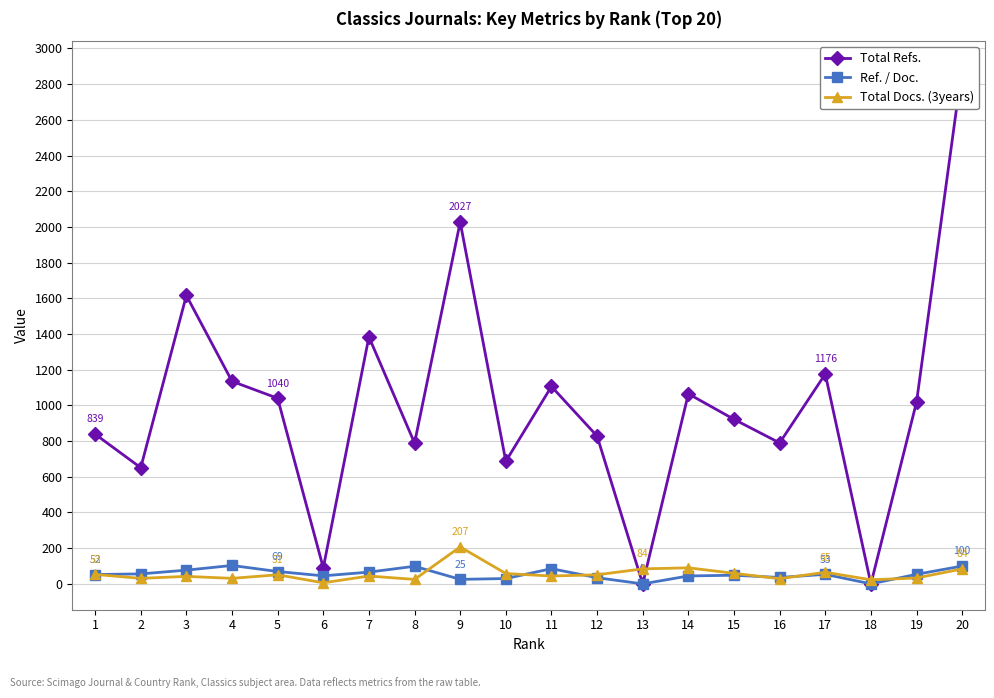

What is the value of the Total Docs. (3years) point at the 14th from the left?

90.0